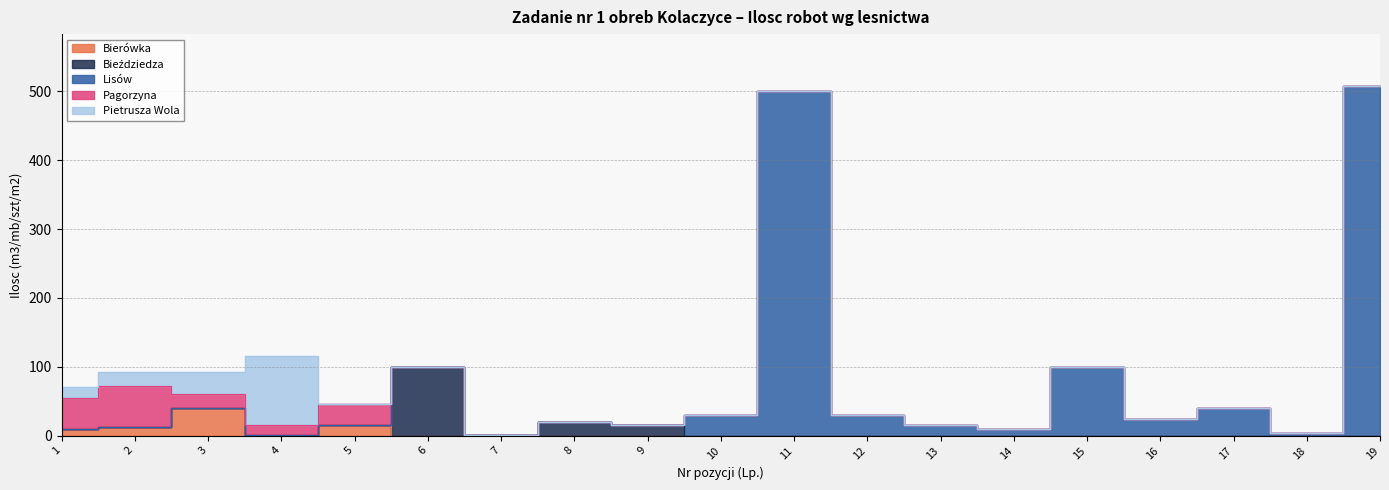

What is the average value of the Bierówka series?

4